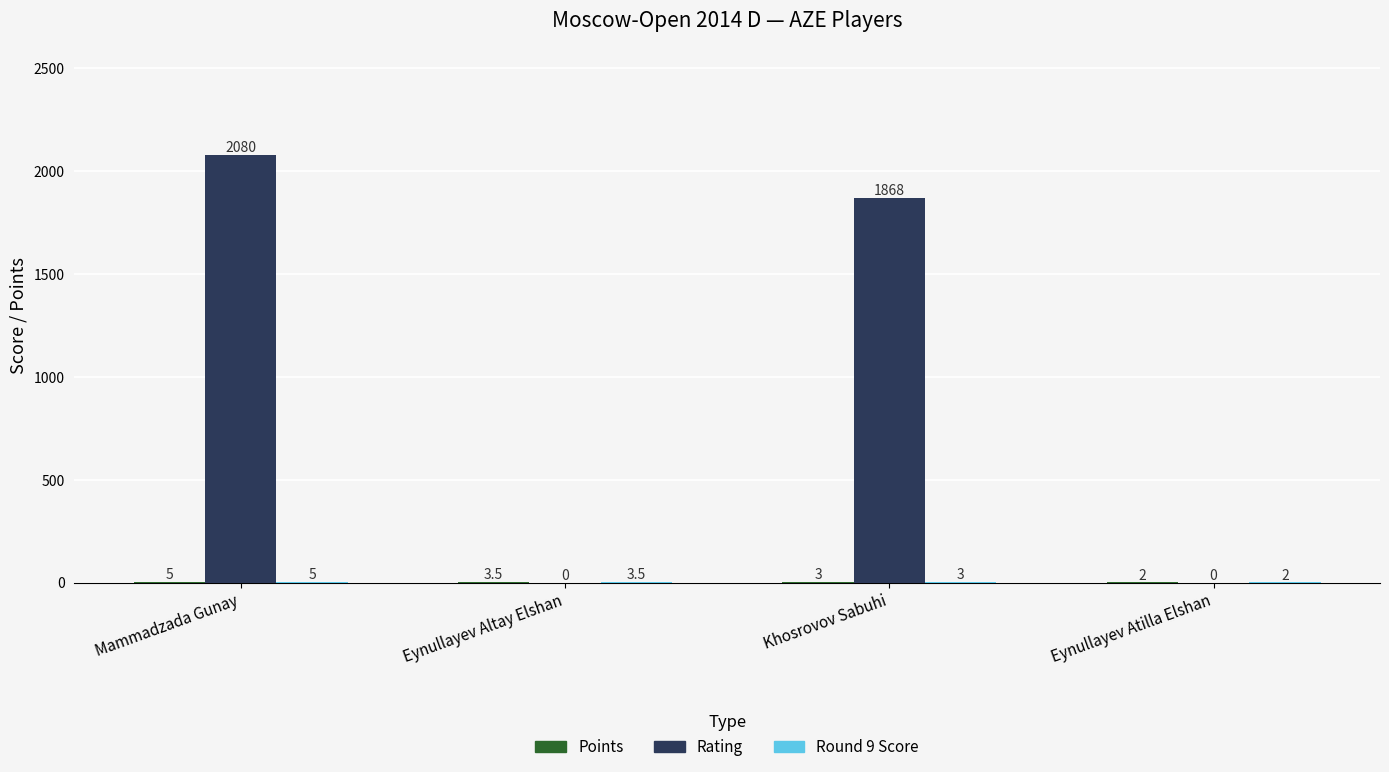

Between Mammadzada Gunay and Eynullayev Atilla Elshan, which series saw the biggest shift?

Rating